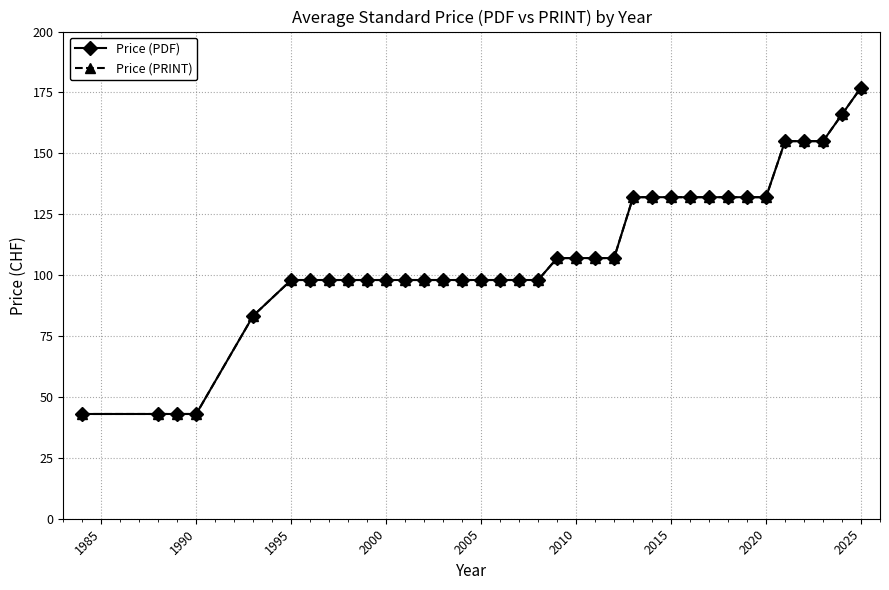

How many lines are shown in the chart?

2